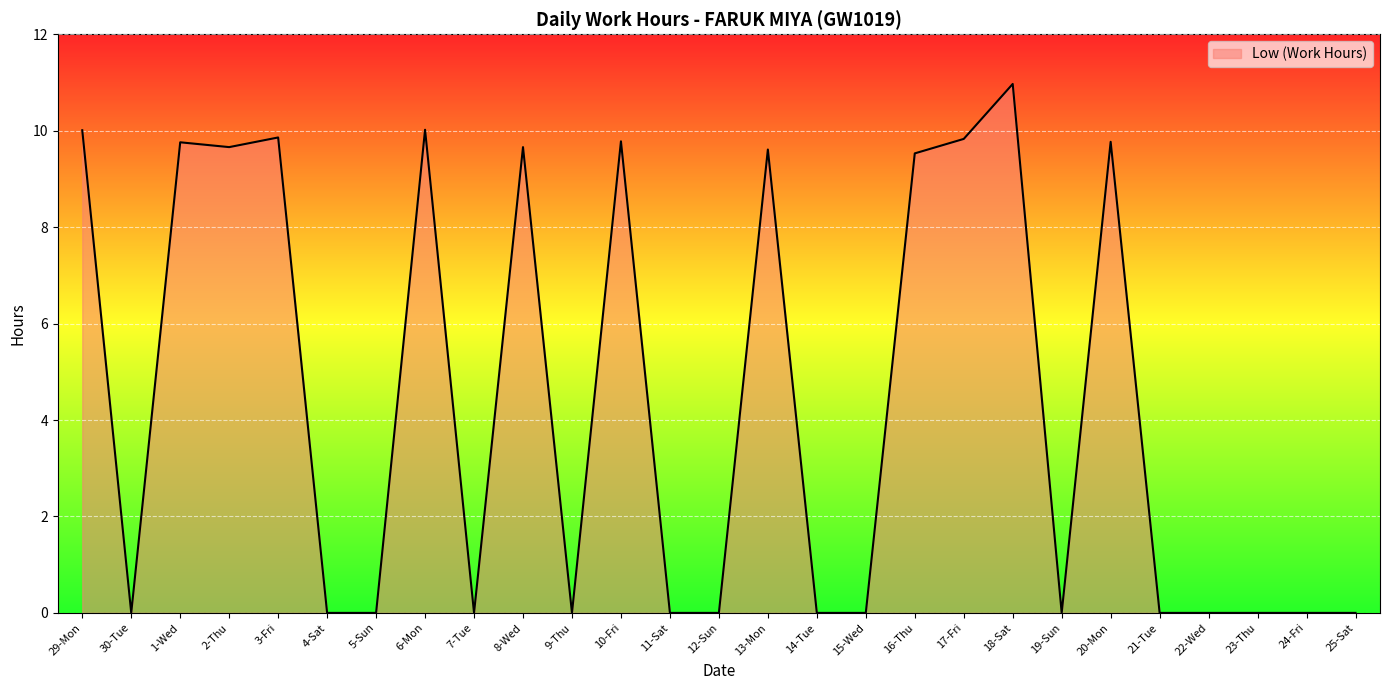

What is the change in value from 10-Fri to 15-Wed?

-9.8